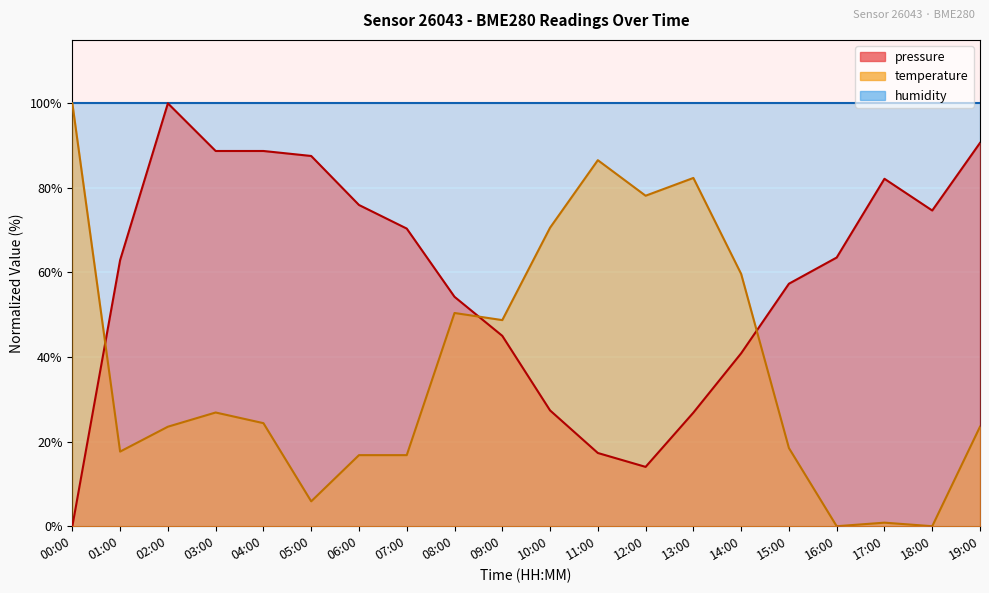

True or false: pressure and temperature cross at least once.

True